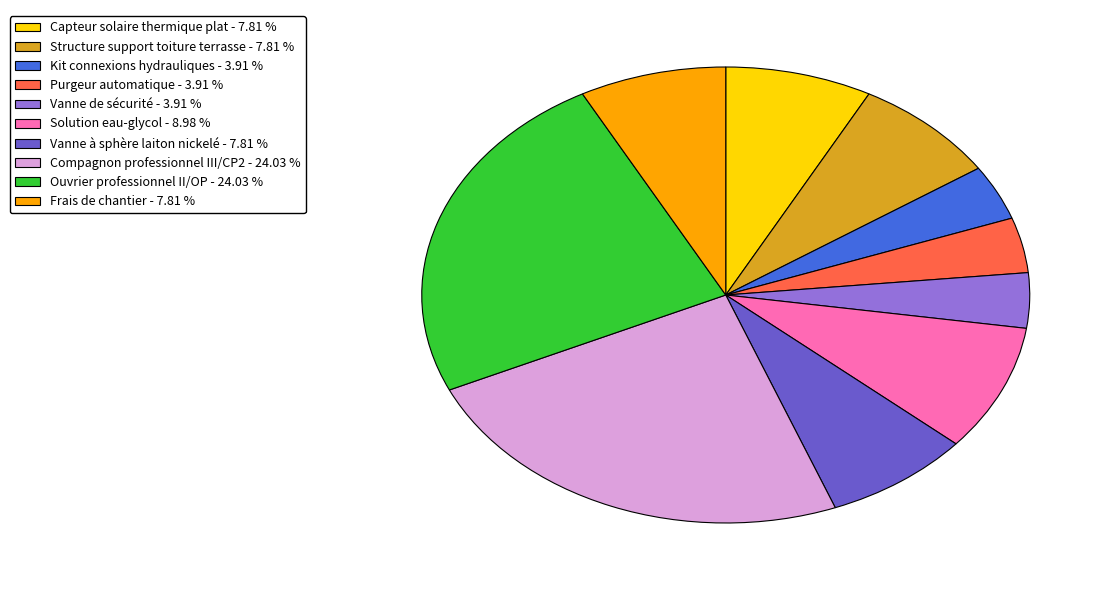

Do Frais de chantier - 7.81 % and Vanne de sécurité - 3.91 % together represent more than half of the pie?

No